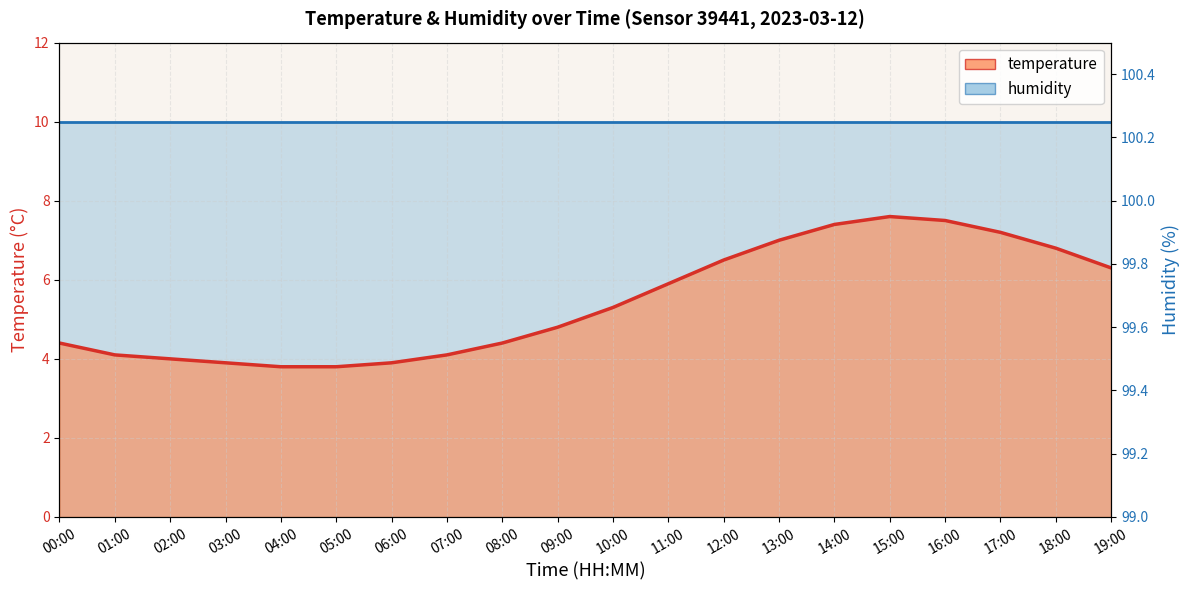

Is it true that the value at 16:00 is 7.5?

True